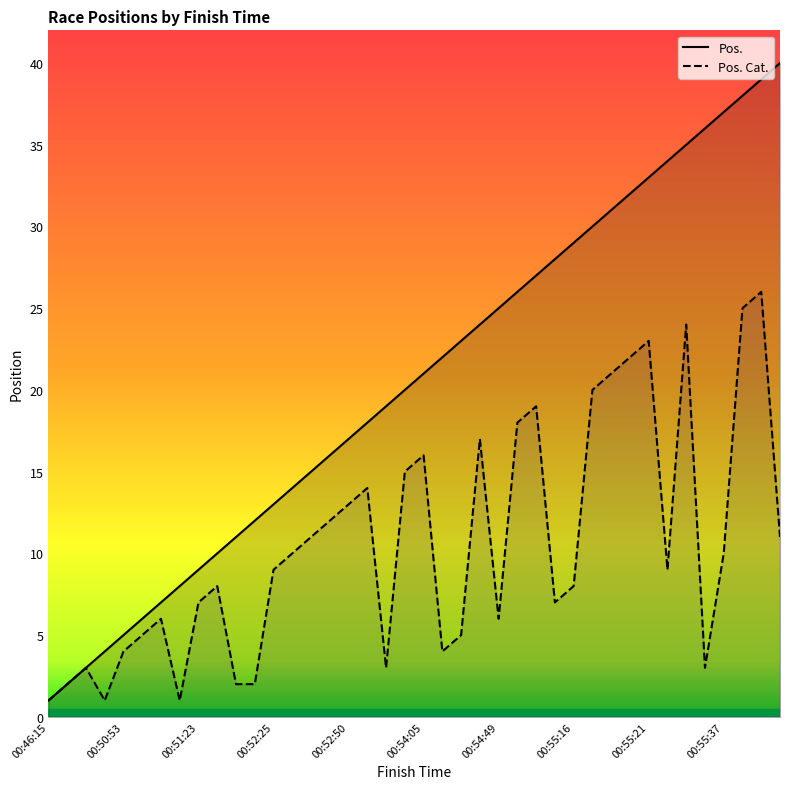

Reading right to left, extract all data points from this chart.

Pos.: 00:56:11=40	00:56:03=39	00:55:46=38	00:55:37=37	00:55:34=36	00:55:31=35	00:55:25=34	00:55:21=33	00:55:20=32	00:55:19=31	00:55:18=30	00:55:16=29	00:55:15=28	00:54:56=27	00:54:56=26	00:54:49=25	00:54:48=24	00:54:28=23	00:54:21=22	00:54:05=21	00:53:53=20	00:53:29=19	00:52:52=18	00:52:50=17	00:52:48=16	00:52:47=15	00:52:26=14	00:52:25=13	00:51:41=12	00:51:39=11	00:51:38=10	00:51:23=9	00:51:16=8	00:51:04=7	00:51:01=6	00:50:53=5	00:50:42=4	00:49:27=3	00:47:11=2	00:46:15=1
Pos. Cat.: 00:56:11=11	00:56:03=26	00:55:46=25	00:55:37=10	00:55:34=3	00:55:31=24	00:55:25=9	00:55:21=23	00:55:20=22	00:55:19=21	00:55:18=20	00:55:16=8	00:55:15=7	00:54:56=19	00:54:56=18	00:54:49=6	00:54:48=17	00:54:28=5	00:54:21=4	00:54:05=16	00:53:53=15	00:53:29=3	00:52:52=14	00:52:50=13	00:52:48=12	00:52:47=11	00:52:26=10	00:52:25=9	00:51:41=2	00:51:39=2	00:51:38=8	00:51:23=7	00:51:16=1	00:51:04=6	00:51:01=5	00:50:53=4	00:50:42=1	00:49:27=3	00:47:11=2	00:46:15=1